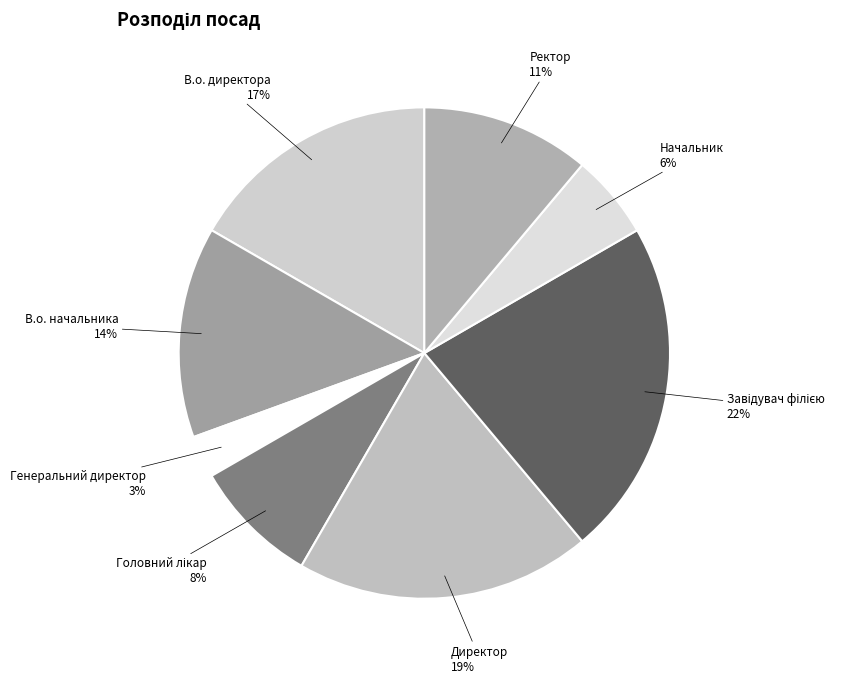

Which category has the smallest portion of the pie?

Генеральний директор